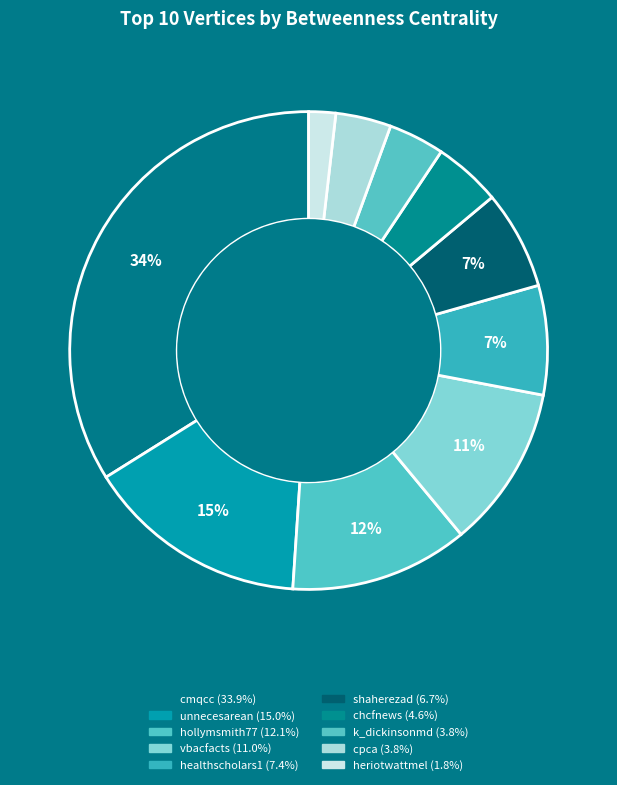

Count the number of slices in the pie.

10